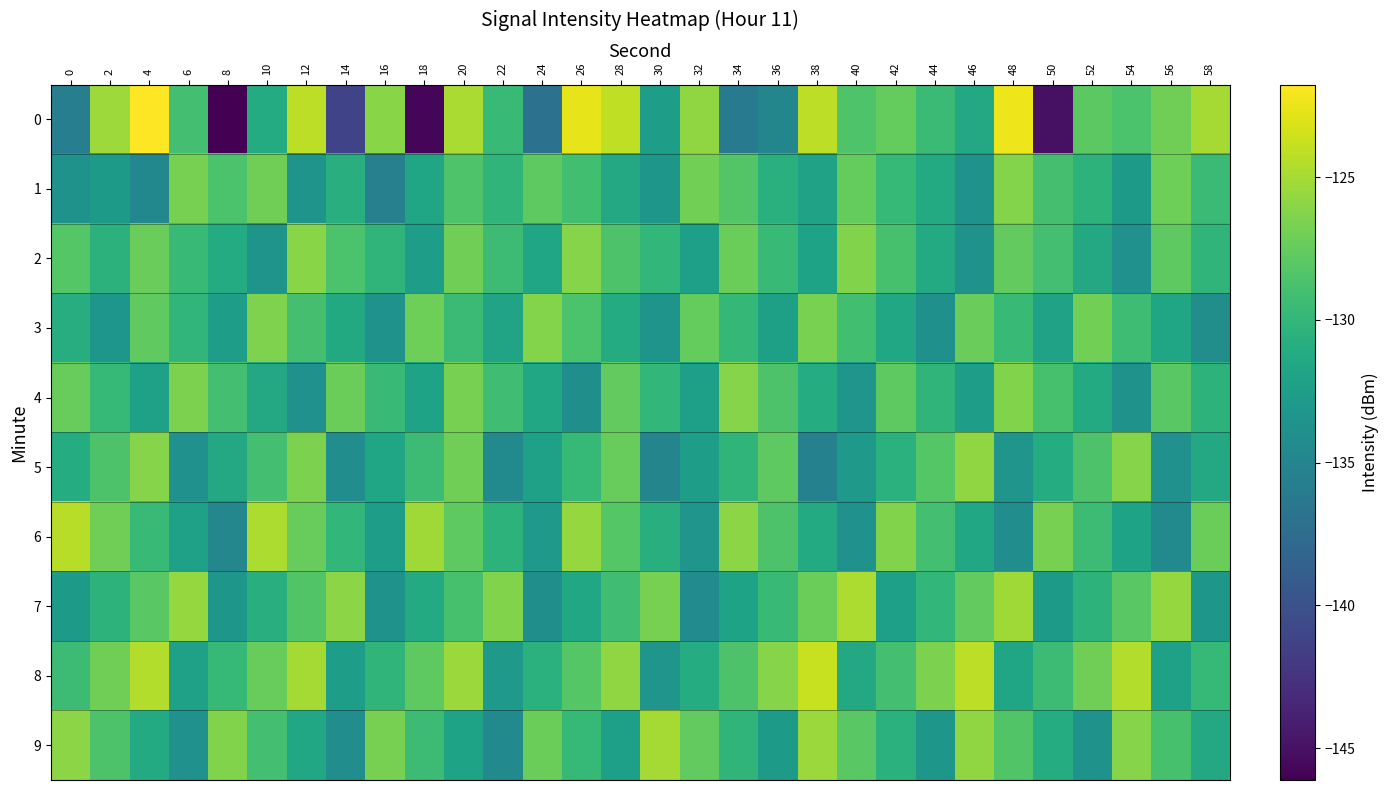

Reading left to right, what are all the values shown in this chart?

0: 0=-135.7	2=-125.4	4=-121.8	6=-129.0	8=-146.1	10=-131.1	12=-124.2	14=-141.3	16=-126.1	18=-145.7	20=-124.9	22=-129.6	24=-136.9	26=-122.6	28=-124.1	30=-132.4	32=-125.8	34=-136.0	36=-135.0	38=-124.1	40=-128.5	42=-127.5	44=-129.5	46=-131.4	48=-122.4	50=-145.0	52=-127.9	54=-128.7	56=-127.1	58=-125.0
1: 0=-133.7	2=-132.9	4=-134.7	6=-126.7	8=-128.7	10=-127.1	12=-133.5	14=-130.8	16=-135.5	18=-131.8	20=-128.5	22=-130.2	24=-127.8	26=-129.1	28=-131.4	30=-133.2	32=-126.9	34=-128.3	36=-130.7	38=-132.1	40=-127.5	42=-129.8	44=-131.2	46=-133.6	48=-126.3	50=-128.9	52=-130.4	54=-132.8	56=-127.1	58=-129.5
2: 0=-128.2	2=-130.5	4=-127.3	6=-129.7	8=-131.1	10=-133.5	12=-126.1	14=-128.7	16=-130.2	18=-132.6	20=-127.0	22=-129.4	24=-131.8	26=-126.2	28=-128.6	30=-130.0	32=-132.4	34=-127.2	36=-129.6	38=-132.0	40=-126.4	42=-128.8	44=-131.2	46=-133.6	48=-127.6	50=-129.0	52=-131.4	54=-133.8	56=-127.8	58=-130.2
3: 0=-130.9	2=-133.3	4=-127.7	6=-130.1	8=-132.5	10=-126.5	12=-128.9	14=-131.3	16=-133.7	18=-127.1	20=-129.5	22=-131.9	24=-126.3	26=-128.7	28=-131.1	30=-133.5	32=-127.5	34=-129.9	36=-132.3	38=-126.7	40=-129.1	42=-131.5	44=-133.9	46=-127.3	48=-129.7	50=-132.1	52=-126.9	54=-129.3	56=-131.7	58=-134.1
4: 0=-127.4	2=-129.8	4=-132.2	6=-126.6	8=-129.0	10=-131.4	12=-133.8	14=-127.2	16=-129.6	18=-132.0	20=-126.8	22=-129.2	24=-131.6	26=-134.0	28=-127.6	30=-130.0	32=-132.4	34=-126.2	36=-128.6	38=-131.0	40=-133.4	42=-127.8	44=-130.2	46=-132.6	48=-126.4	50=-128.8	52=-131.2	54=-133.6	56=-128.0	58=-130.4
5: 0=-131.0	2=-128.6	4=-126.2	6=-133.8	8=-131.4	10=-129.0	12=-126.6	14=-134.2	16=-131.8	18=-129.4	20=-127.0	22=-134.6	24=-132.2	26=-129.8	28=-127.4	30=-135.0	32=-132.6	34=-130.2	36=-127.8	38=-135.4	40=-133.0	42=-130.6	44=-128.2	46=-125.8	48=-133.4	50=-131.0	52=-128.6	54=-126.2	56=-133.8	58=-131.4
6: 0=-124.4	2=-127.0	4=-129.6	6=-132.2	8=-134.8	10=-124.8	12=-127.4	14=-130.0	16=-132.6	18=-125.2	20=-127.8	22=-130.4	24=-133.0	26=-125.6	28=-128.2	30=-130.8	32=-133.4	34=-126.0	36=-128.6	38=-131.2	40=-133.8	42=-126.4	44=-129.0	46=-131.6	48=-134.2	50=-126.8	52=-129.4	54=-132.0	56=-134.6	58=-127.2
7: 0=-132.8	2=-130.4	4=-128.0	6=-125.6	8=-133.2	10=-130.8	12=-128.4	14=-126.0	16=-133.6	18=-131.2	20=-128.8	22=-126.4	24=-134.0	26=-131.6	28=-129.2	30=-126.8	32=-134.4	34=-132.0	36=-129.6	38=-127.2	40=-124.8	42=-132.4	44=-130.0	46=-127.6	48=-125.2	50=-132.8	52=-130.4	54=-128.0	56=-125.6	58=-133.2
8: 0=-129.4	2=-127.0	4=-124.6	6=-132.2	8=-129.8	10=-127.4	12=-125.0	14=-132.6	16=-130.2	18=-127.8	20=-125.4	22=-133.0	24=-130.6	26=-128.2	28=-125.8	30=-133.4	32=-131.0	34=-128.6	36=-126.2	38=-123.8	40=-131.4	42=-129.0	44=-126.6	46=-124.2	48=-131.8	50=-129.4	52=-127.0	54=-124.6	56=-132.2	58=-129.8
9: 0=-126.0	2=-128.6	4=-131.2	6=-133.8	8=-126.4	10=-129.0	12=-131.6	14=-134.2	16=-126.8	18=-129.4	20=-132.0	22=-134.6	24=-127.2	26=-129.8	28=-132.4	30=-125.0	32=-127.6	34=-130.2	36=-132.8	38=-125.4	40=-128.0	42=-130.6	44=-133.2	46=-125.8	48=-128.4	50=-131.0	52=-133.6	54=-126.2	56=-128.8	58=-131.4